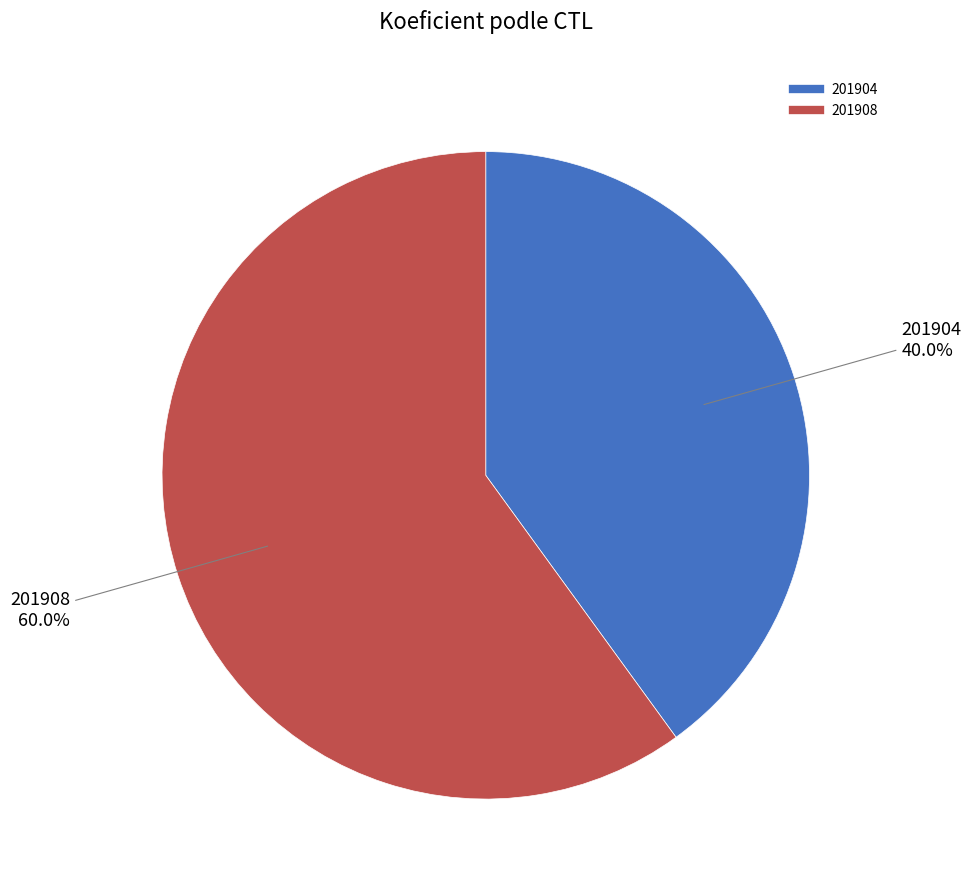

How many segments does this pie chart have?

2